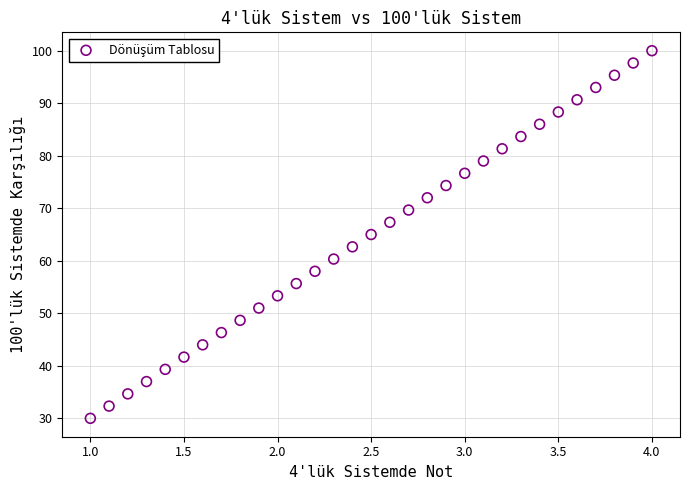

What is the range of Y values (max minus min)?

70.0